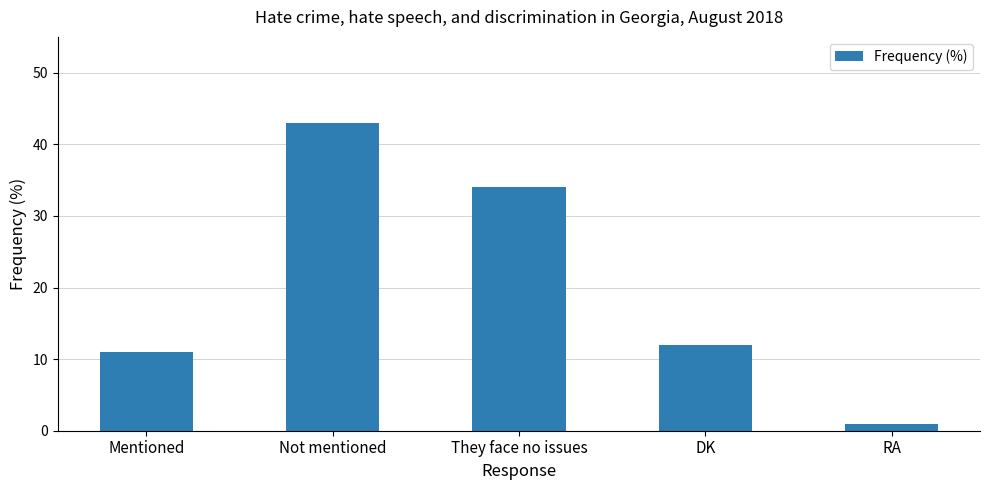

True or false: the data shows 12 at DK.

True